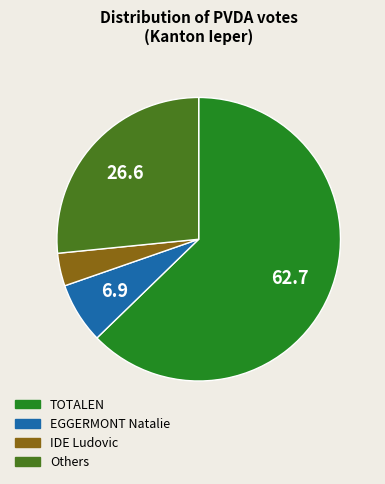

Is there any slice that represents more than half of the pie?

Yes